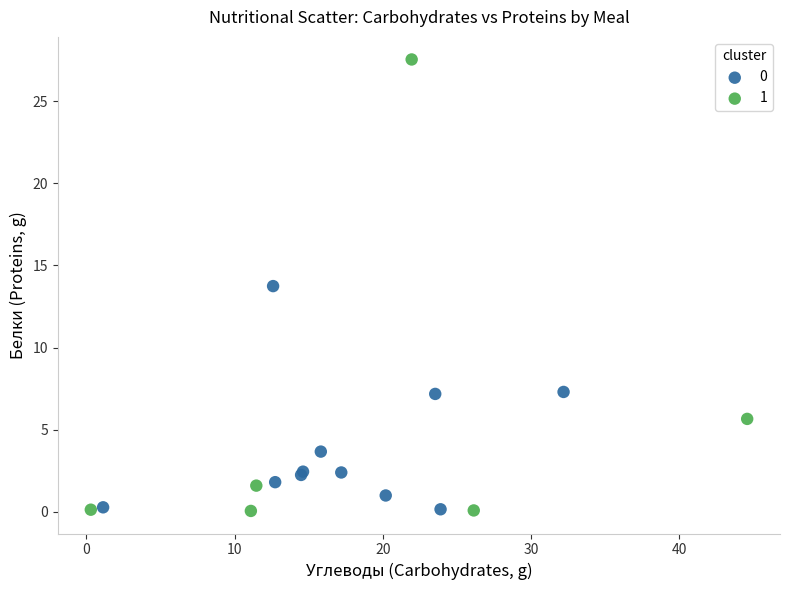

What are all the series names shown in the legend?

0, 1